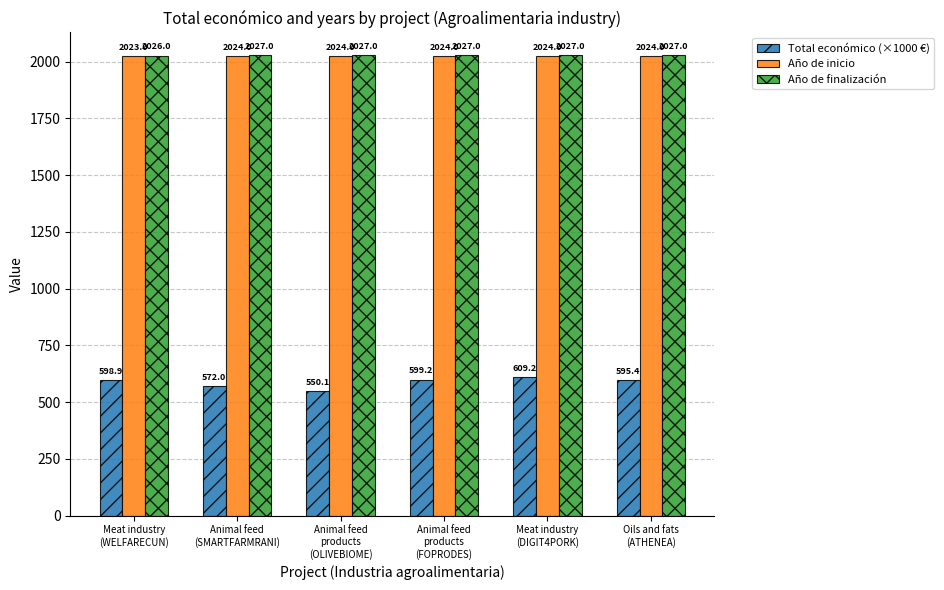

How many data points in Total económico (×1000 €) are less than 598?

3